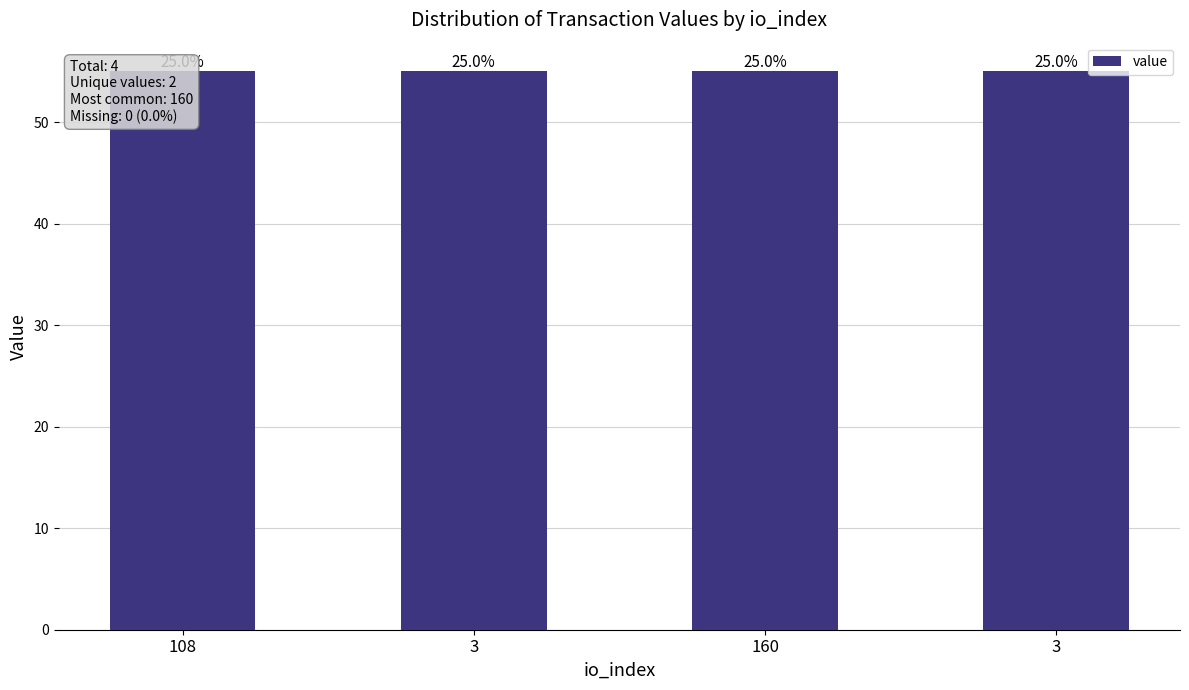

What is the sum of all values?

220.2